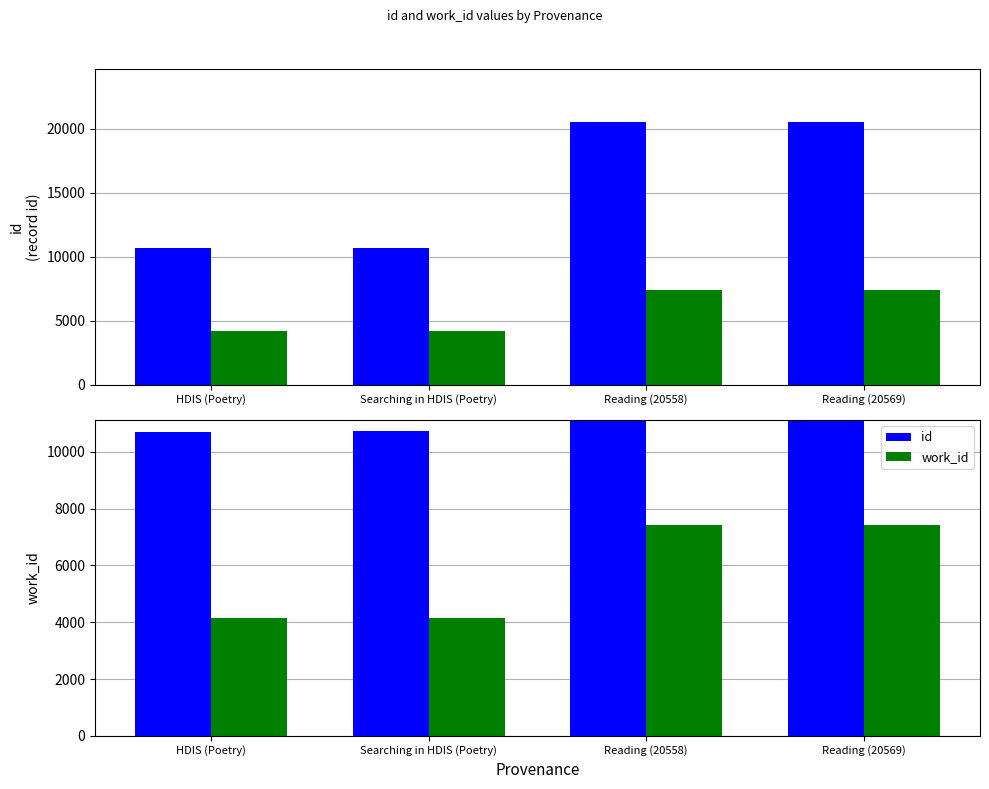

At which category does the chart reach its peak across all series?

Reading (20569)